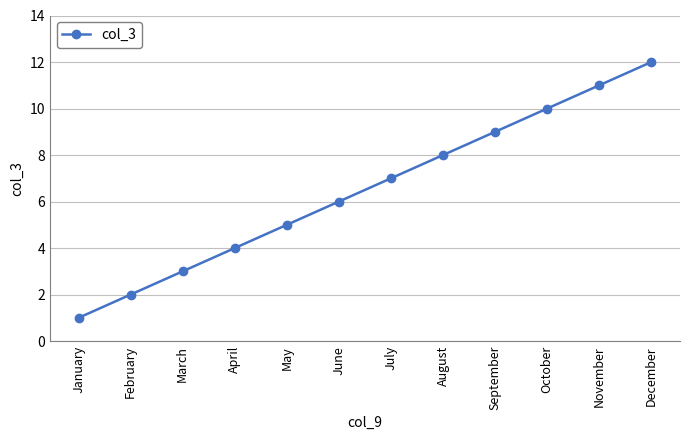

How many lines are shown in the chart?

1